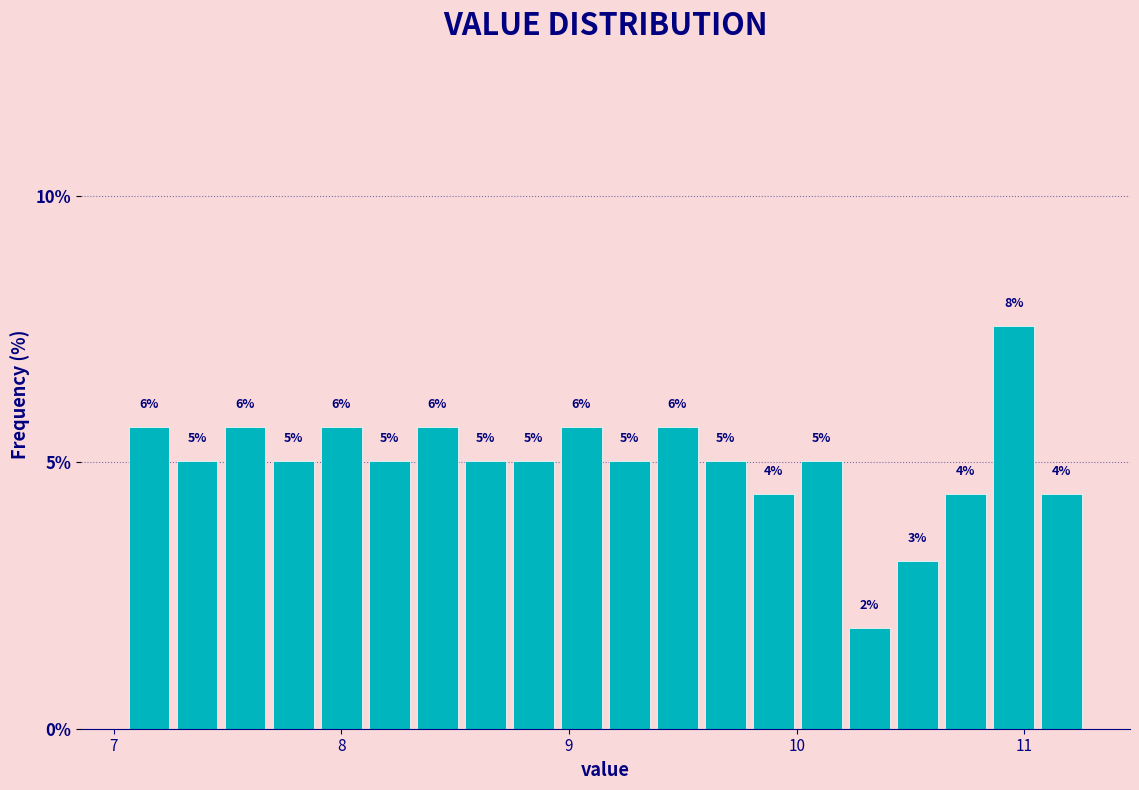

Read against the x-axis, roughly where is the centre of the tallest bar?

11.0